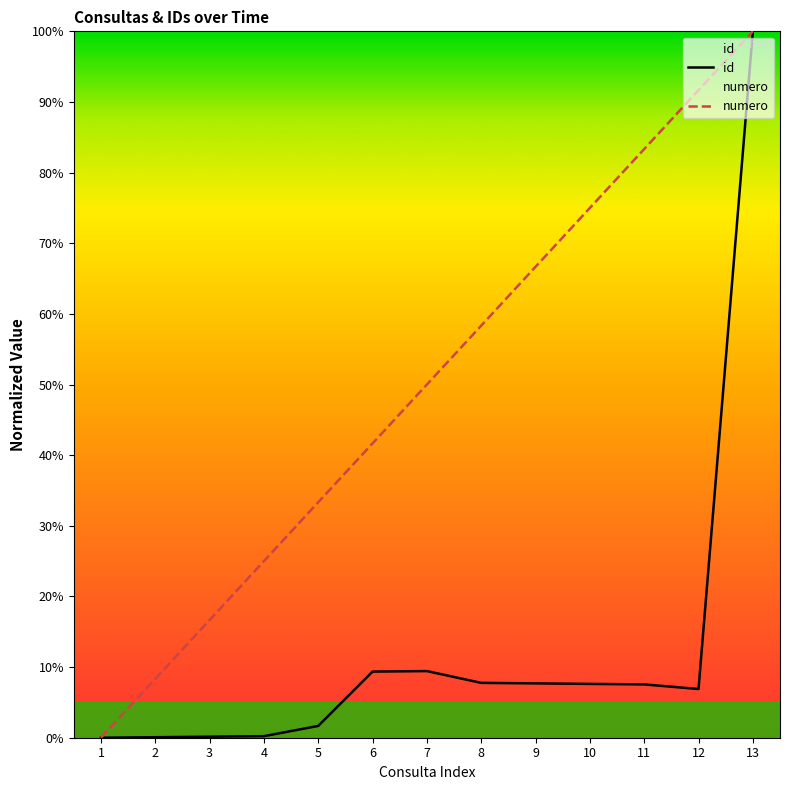

Between 4 and 12, which series saw the biggest shift?

numero